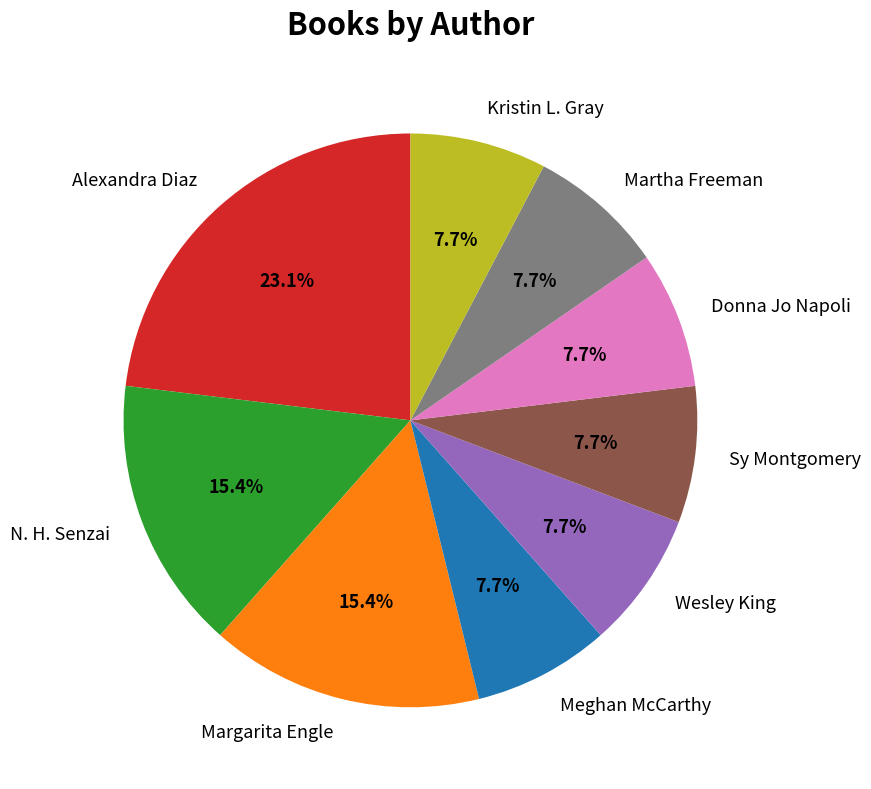

Does any single category account for the majority?

No